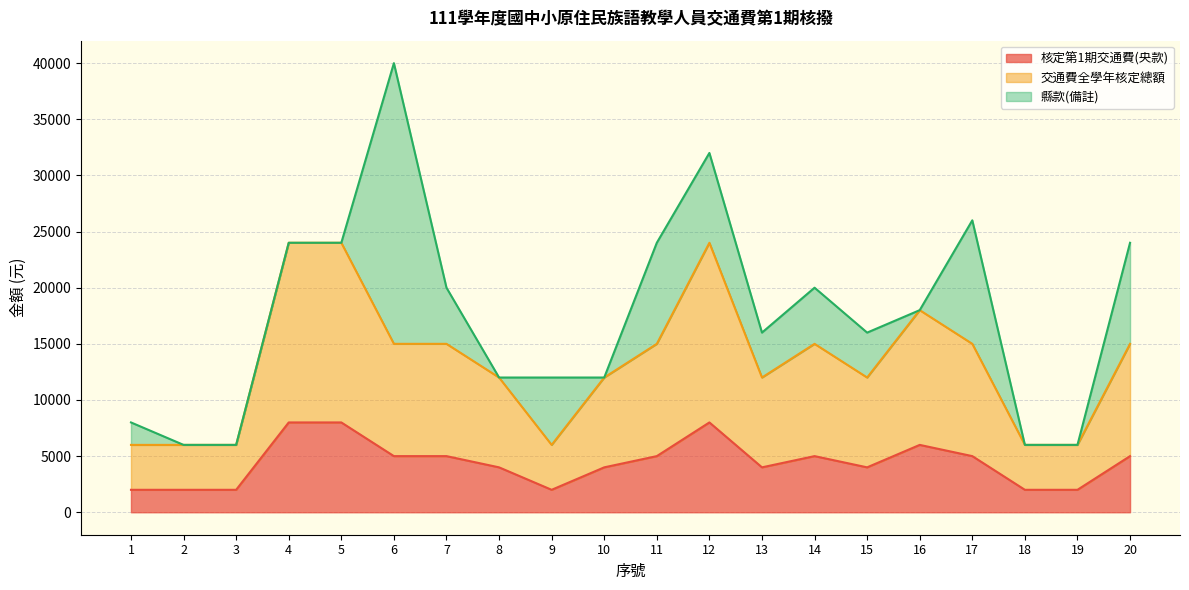

At which category is the sum across all series the highest?

6